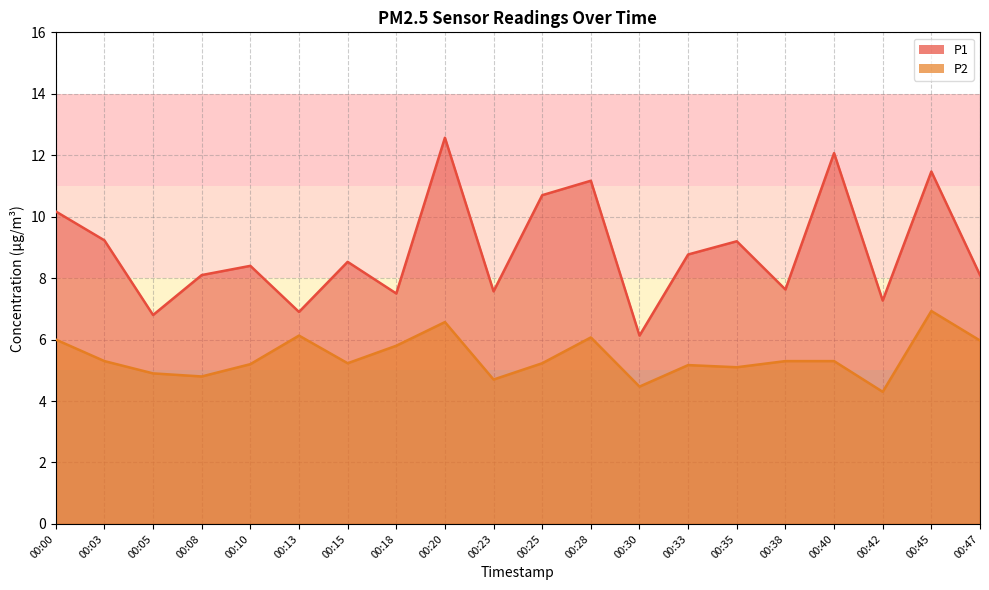

Where is P2 nearest to the value 5?

00:05